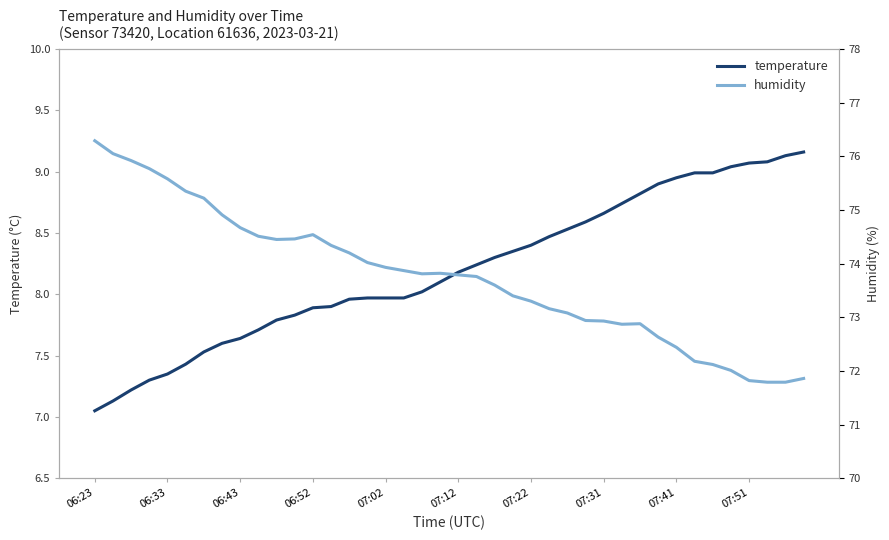

True or false: humidity and temperature intersect in this chart.

False